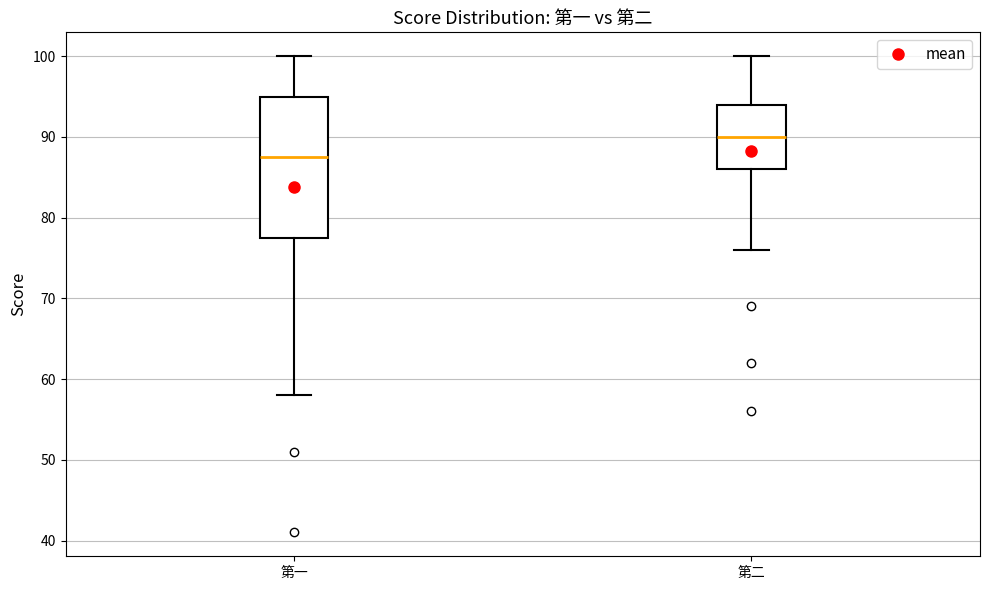

Comparing the boxes themselves (not the whiskers), which one is the tallest?

第一